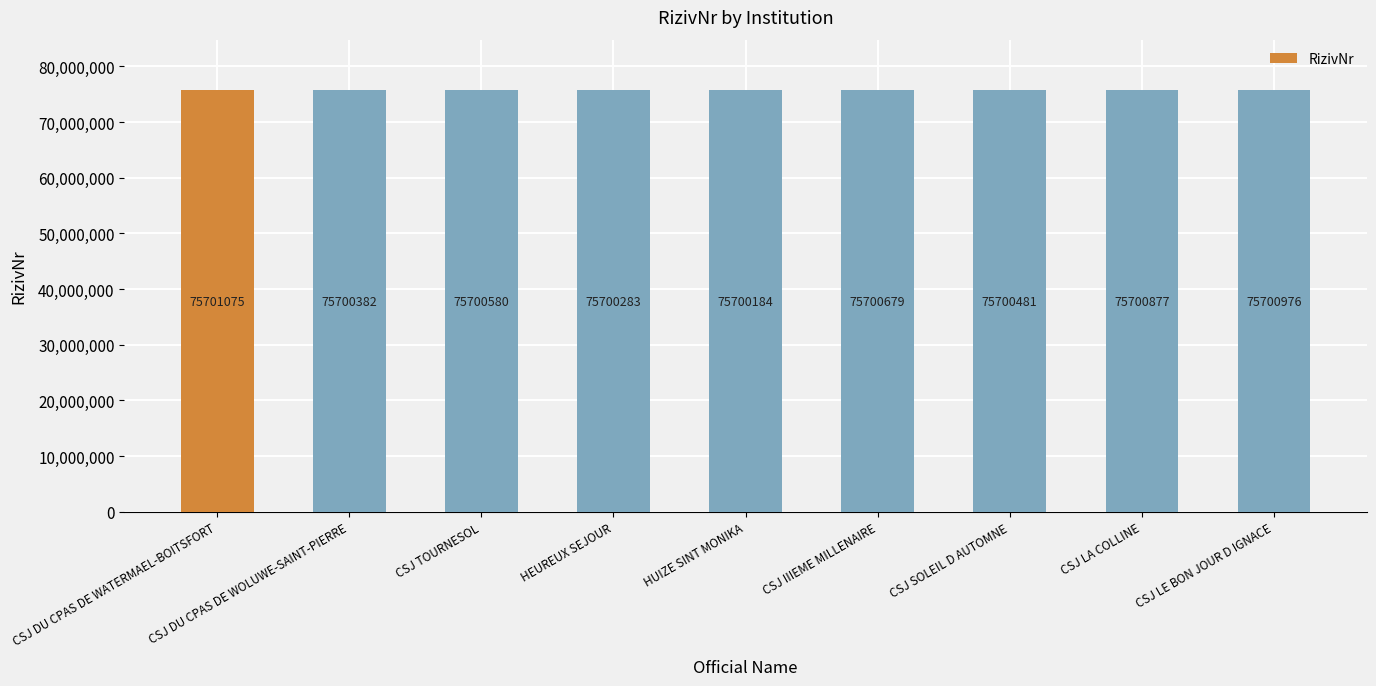

Which has a higher value, CSJ SOLEIL D AUTOMNE or HEUREUX SEJOUR?

CSJ SOLEIL D AUTOMNE